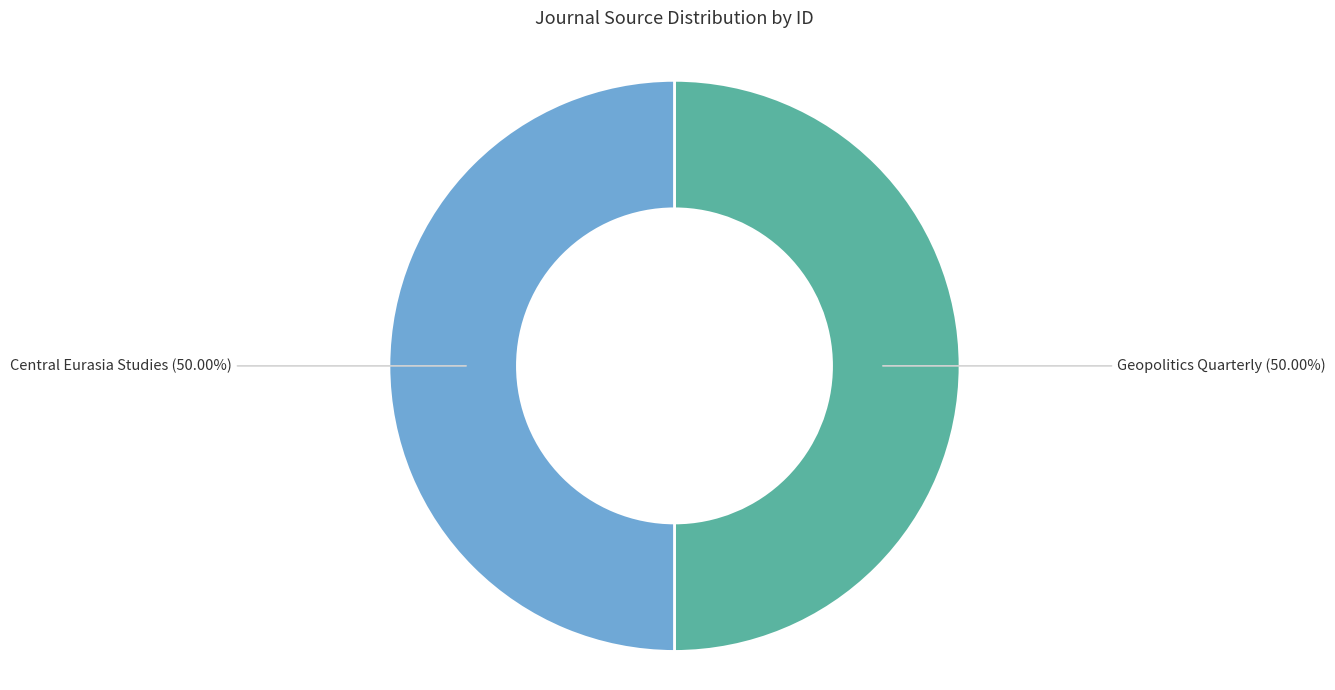

To the nearest percent, what percentage of the pie is Central Eurasia Studies?

50%